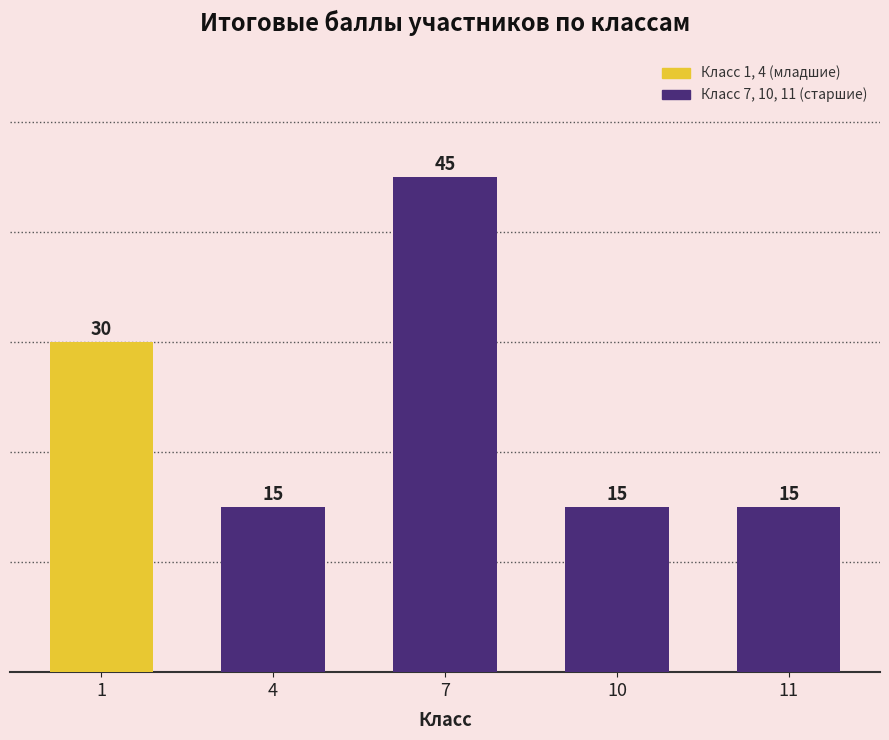

Count the values in the range 15 to 30.

4